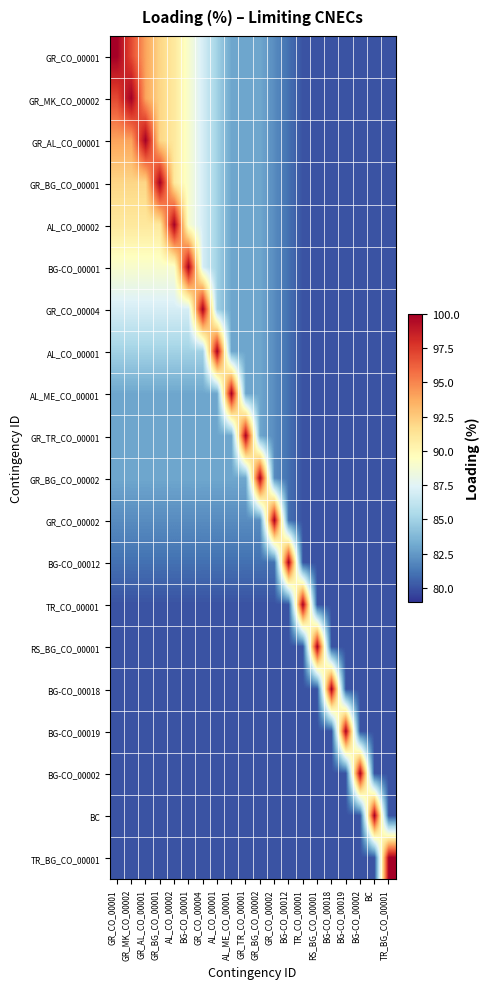

List the series in order of their peak value, lowest first.

GR_CO_00001, GR_MK_CO_00002, GR_AL_CO_00001, GR_BG_CO_00001, AL_CO_00002, BG-CO_00001, GR_CO_00004, AL_CO_00001, AL_ME_CO_00001, GR_TR_CO_00001, GR_BG_CO_00002, GR_CO_00002, BG-CO_00012, TR_CO_00001, RS_BG_CO_00001, BG-CO_00018, BG-CO_00019, BG-CO_00002, BC, TR_BG_CO_00001